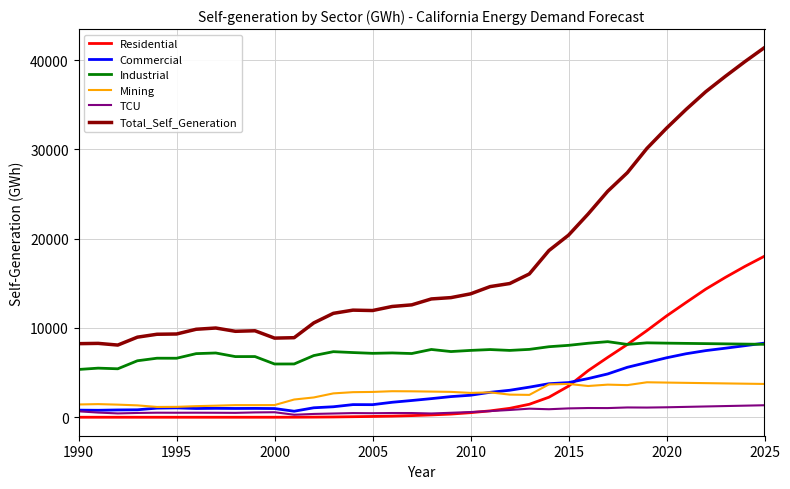

Which series has the largest range (max minus min)?

Total_Self_Generation